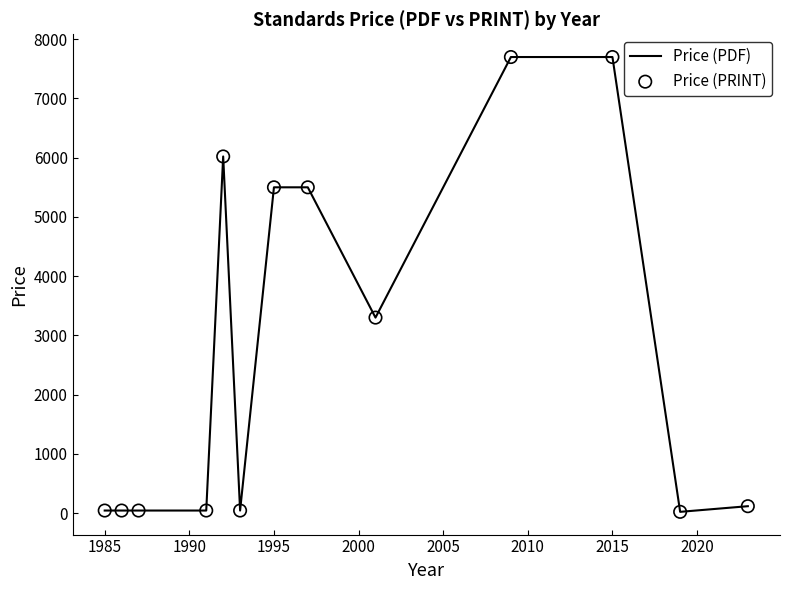

What is the maximum value shown in the chart?

7700.0